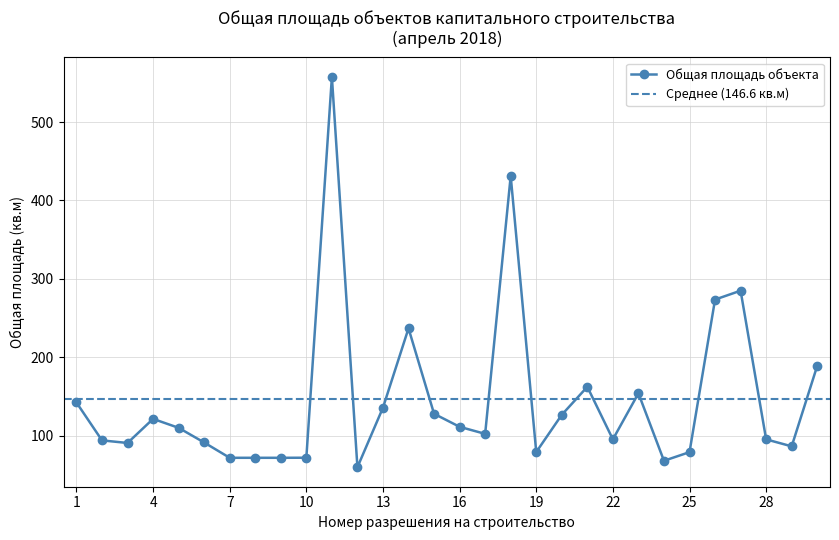

True or false: Общая площадь объекта has more than 2 points higher than both neighbors.

True